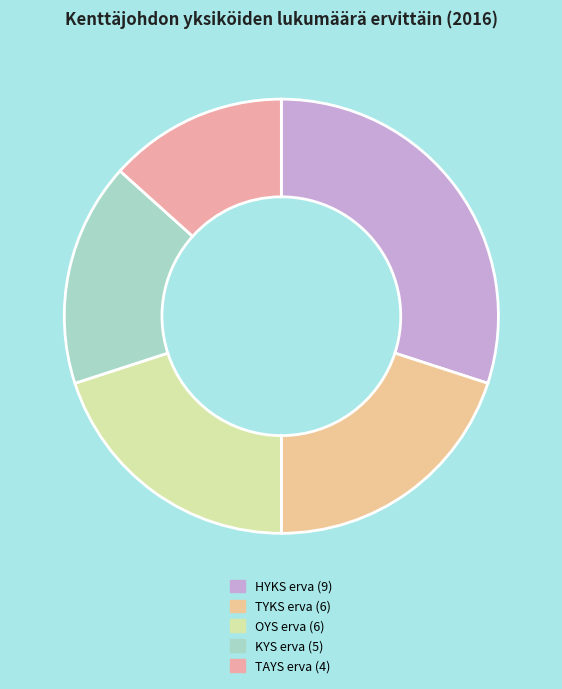

Does OYS erva account for over 50% of the chart?

No